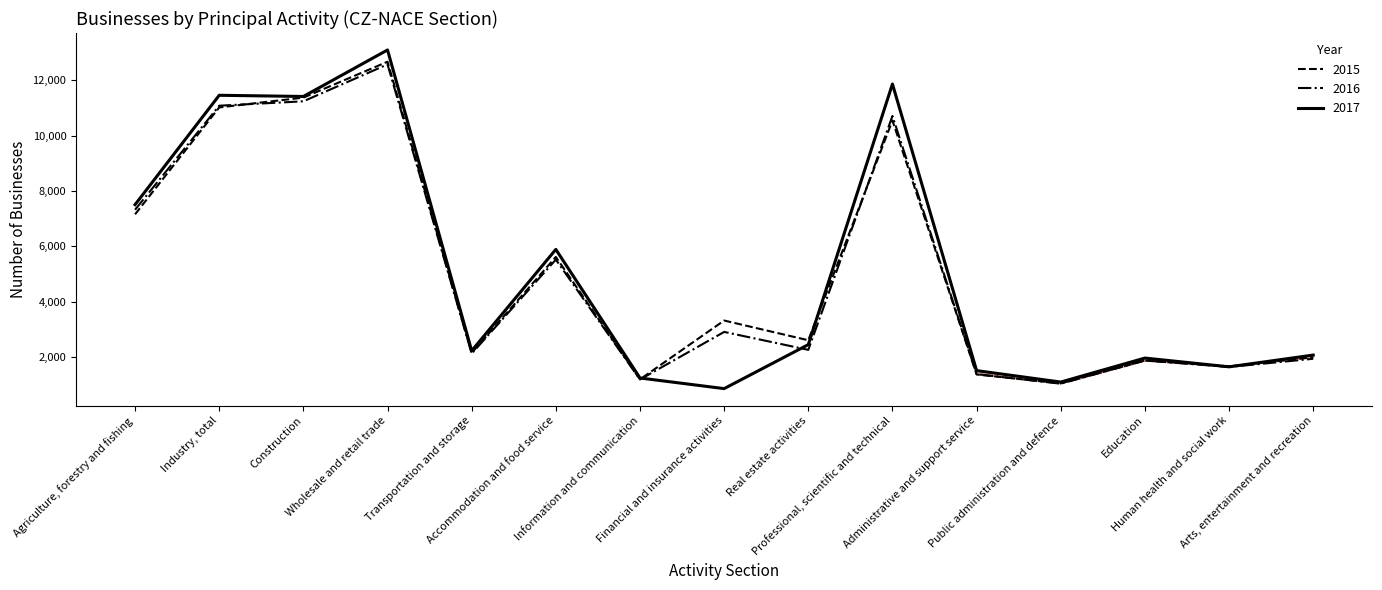

Is the value of 2017 at Financial and insurance activities greater than the value of 2015 at Public administration and defence?

No